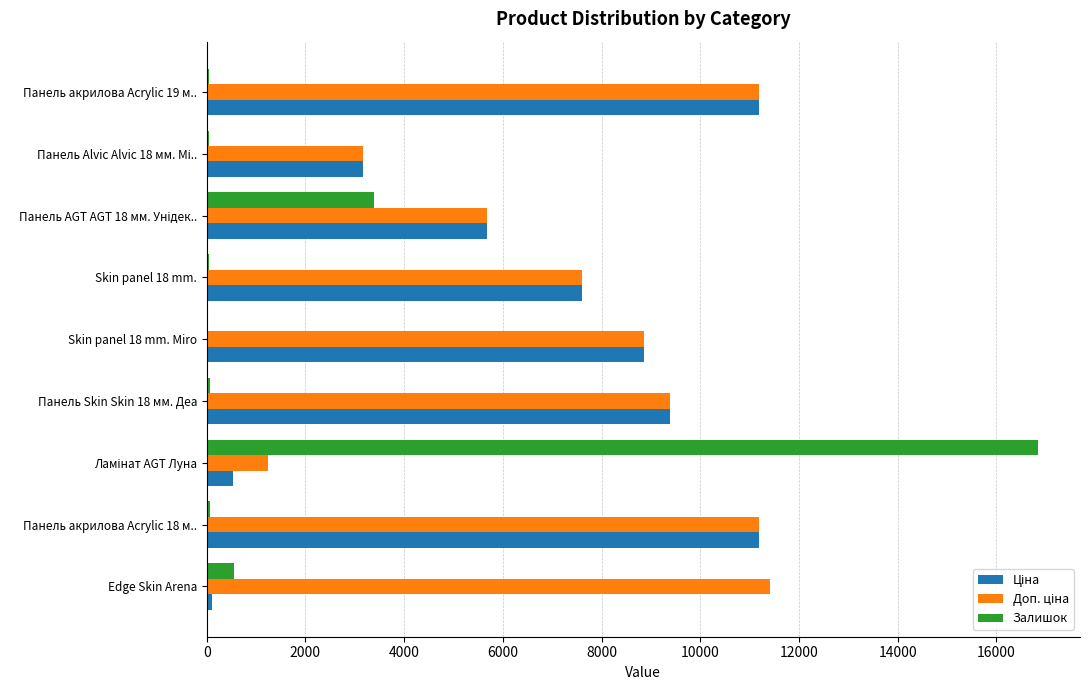

How many distinct data groups are displayed?

3